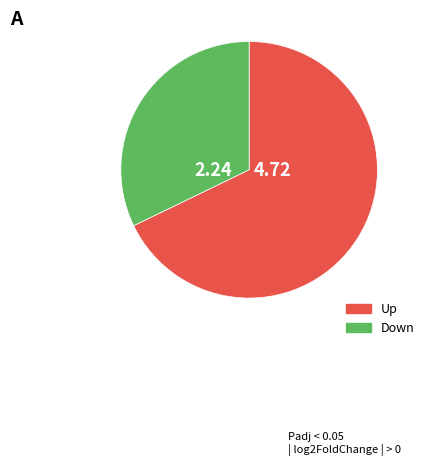

Does any single category account for the majority?

Yes